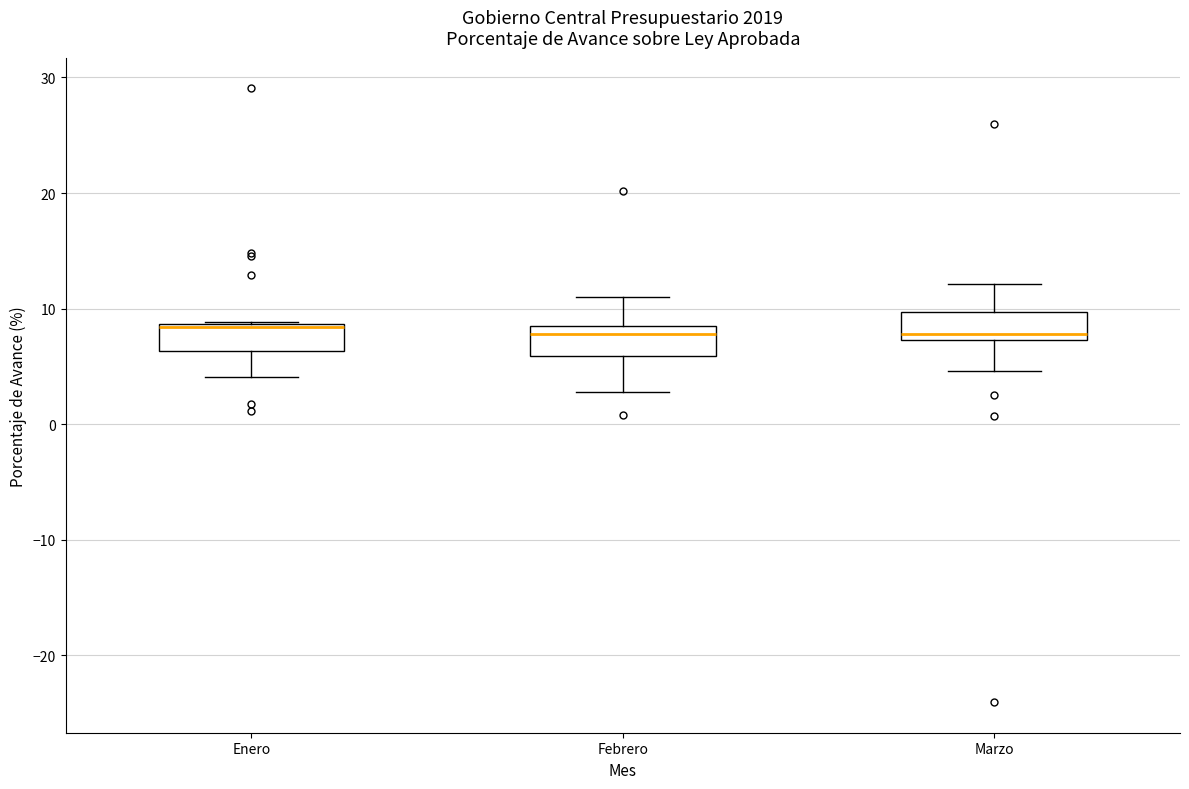

Reading left to right, transcribe this box plot: for each box, give where its median line is, the range the box spans, and where its two whiskers end, as read against the y-axis. The values are not printed on the chart, so give them approximately, as read against the axis.

Enero: median 8 (drawn on the box's upper edge), box 6 to 9, whiskers 4 to 9
Febrero: median 8 (just below the box's upper edge), box 6 to 8, whiskers 3 to 11
Marzo: median 8, box 7 to 10, whiskers 5 to 12